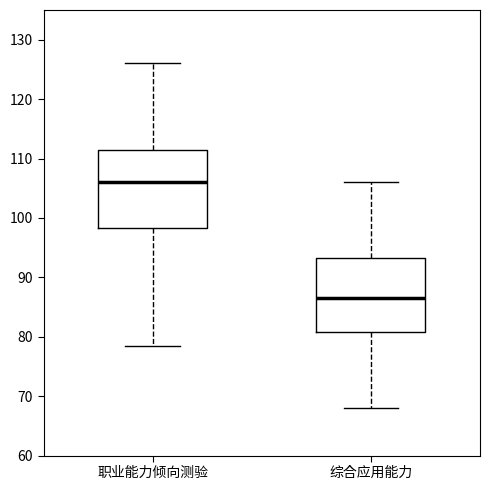

Which box's median line is the highest?

职业能力倾向测验